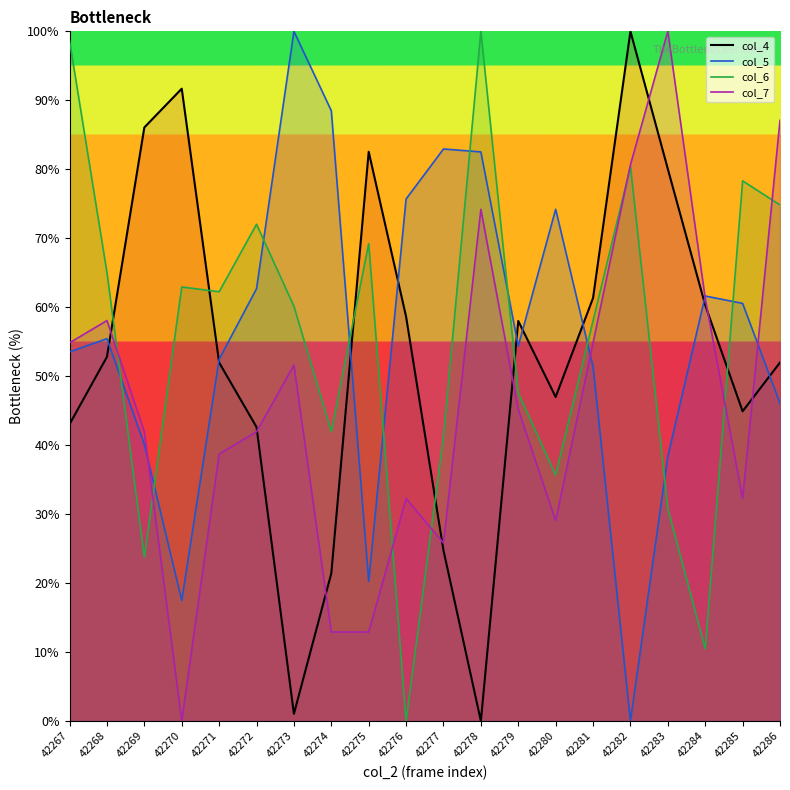

The col_7 line series shows 90.4 at 42268. True or false?

False